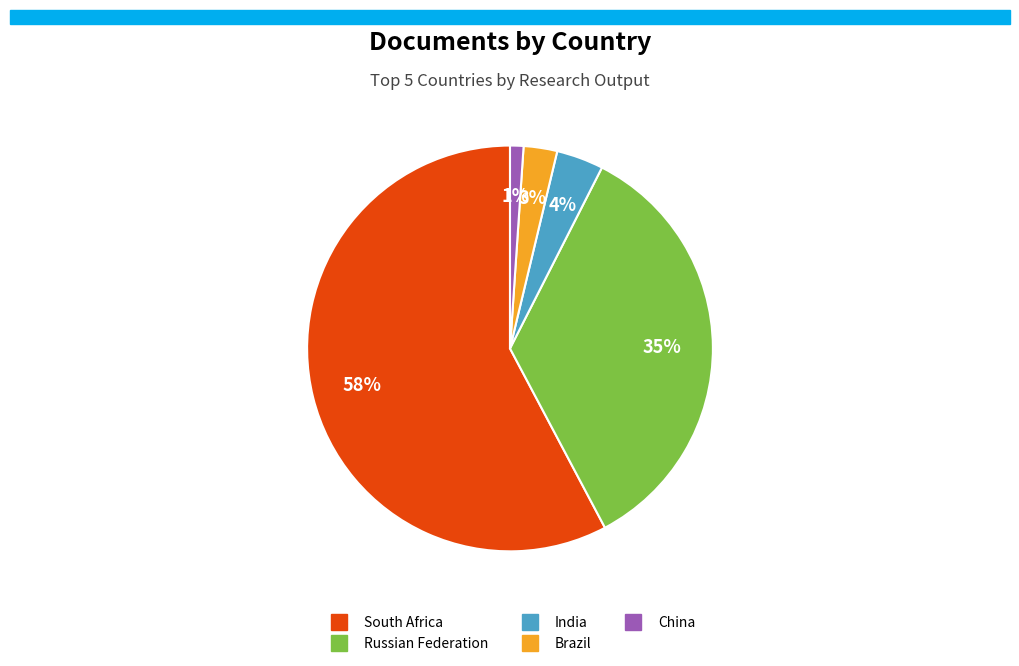

Does South Africa account for over 50% of the chart?

Yes